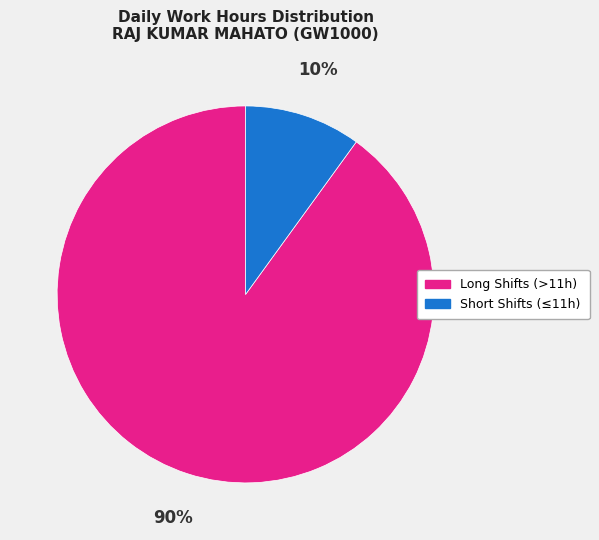

To the nearest percent, what is the average slice percentage?

50%